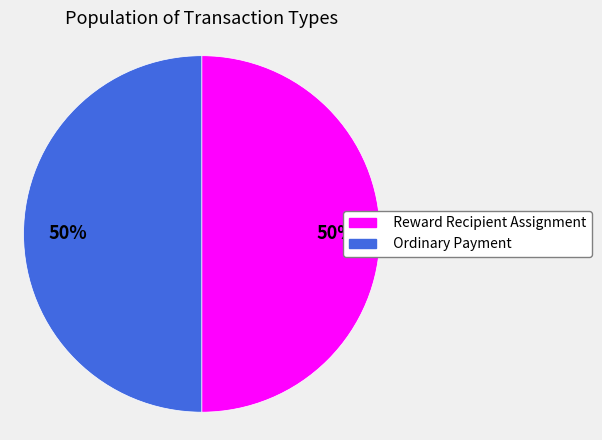

To the nearest percent, what percentage of the pie is Ordinary Payment?

50%